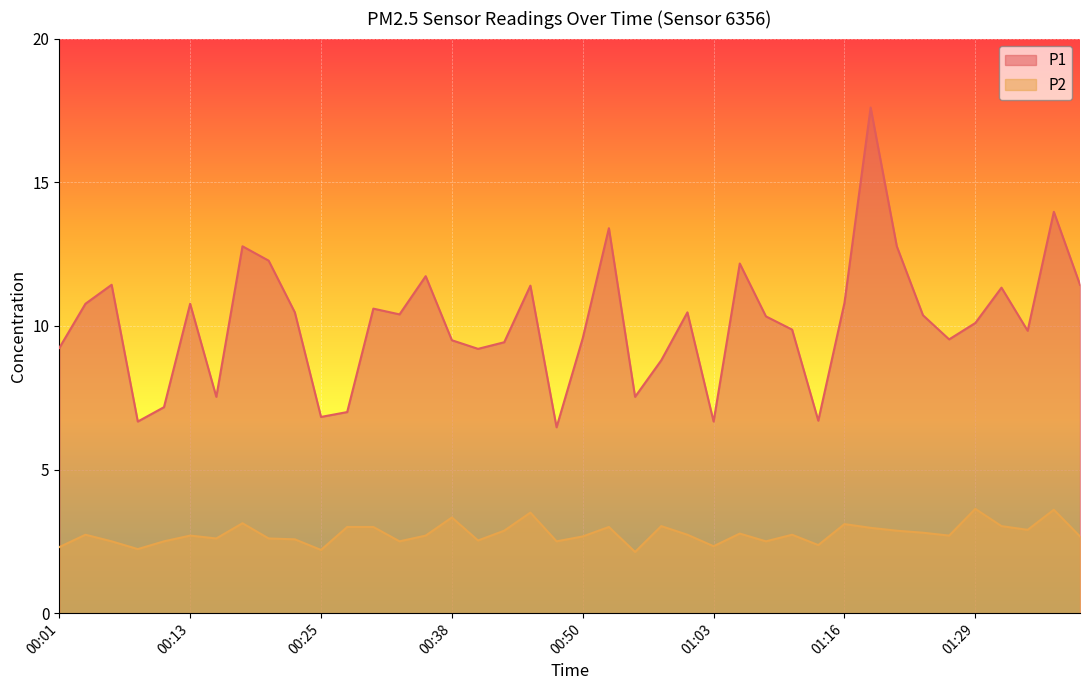

True or false: P2 and P1 intersect in this chart.

False